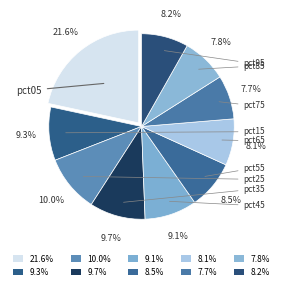

To the nearest percent, what is the difference between the largest and smallest slice percentages?

14%